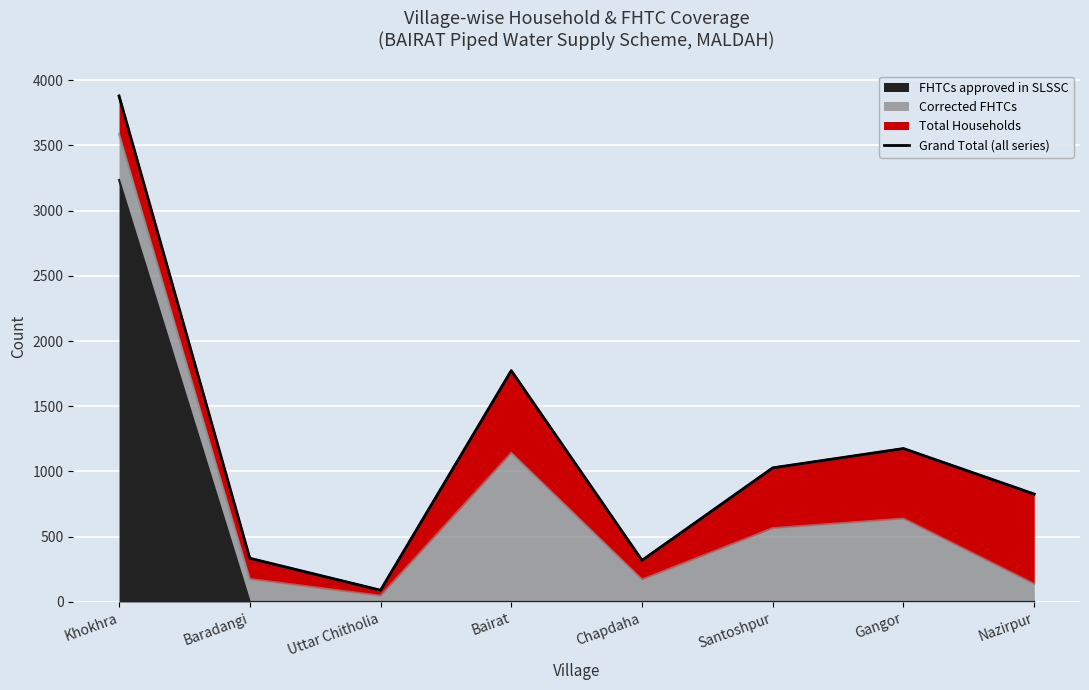

Where does the data first go above 1028?

Khokhra